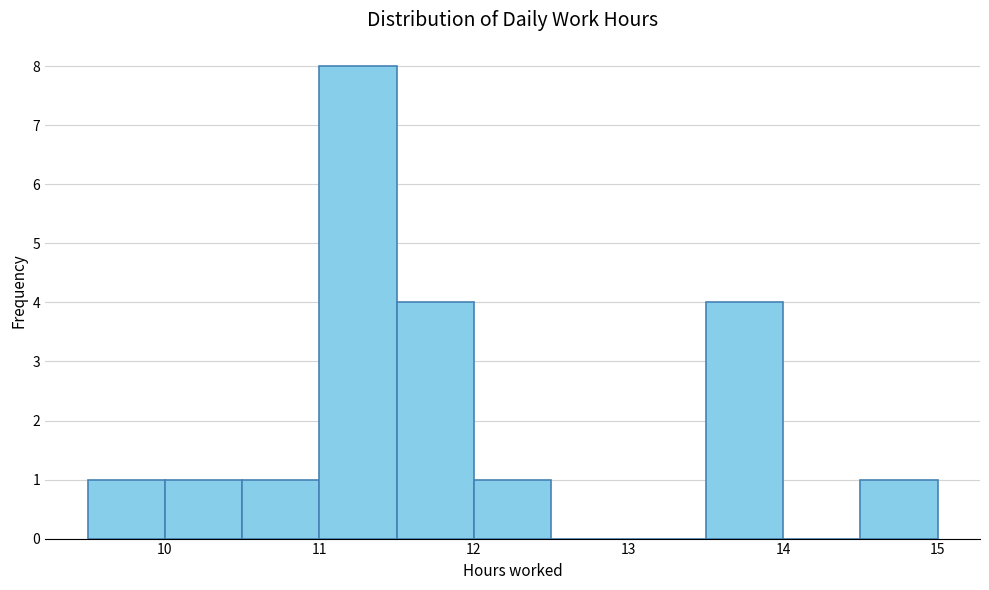

Which range on the x-axis has the tallest bar?

11.0 to 11.5